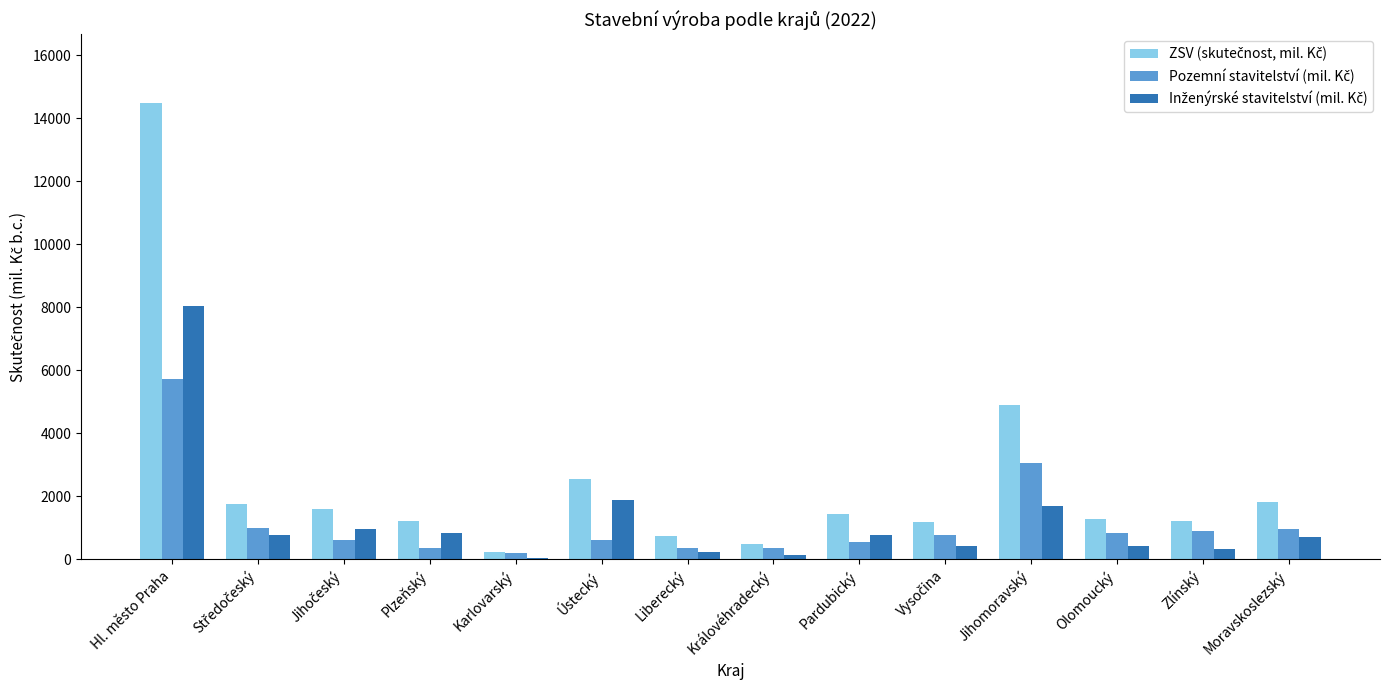

At which category does the chart reach its peak across all series?

Hl. město Praha